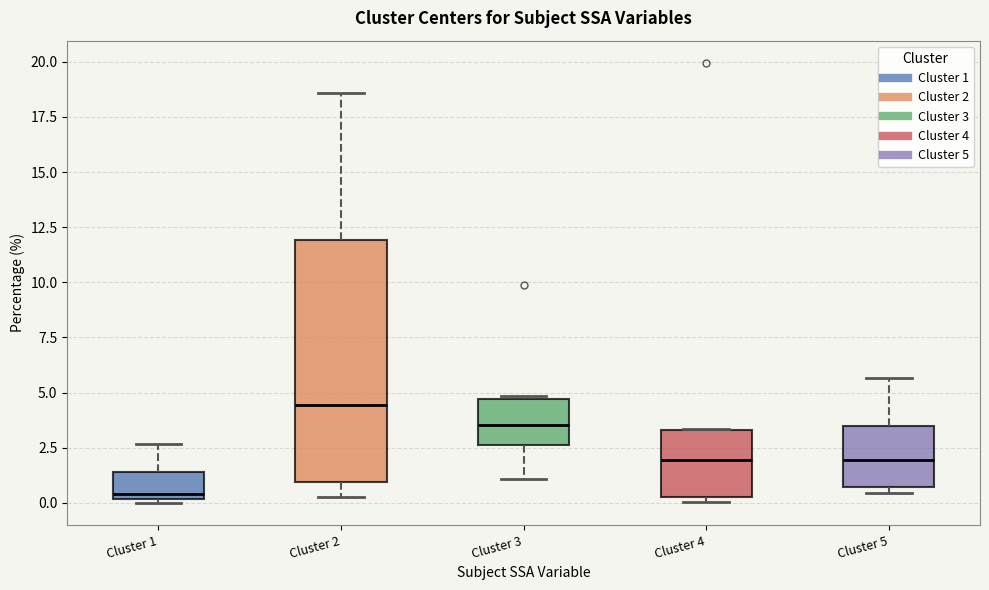

Reading left to right, transcribe this box plot: for each box, give where its median line is, the range the box spans, and where its two whiskers end, as read against the y-axis. The values are not printed on the chart, so give them approximately, as read against the axis.

Cluster 1: median 0.5, box 0.0 to 1.5, whiskers 0.0 (just below the box's lower edge) to 2.5
Cluster 2: median 4.5, box 1.0 to 12.0, whiskers 0.5 to 18.5
Cluster 3: median 3.5, box 2.5 to 4.5, whiskers 1.0 to 5.0
Cluster 4: median 2.0, box 0.5 to 3.5, whiskers 0.0 to 3.5
Cluster 5: median 2.0, box 0.5 to 3.5, whiskers 0.5 (just below the box's lower edge) to 5.5